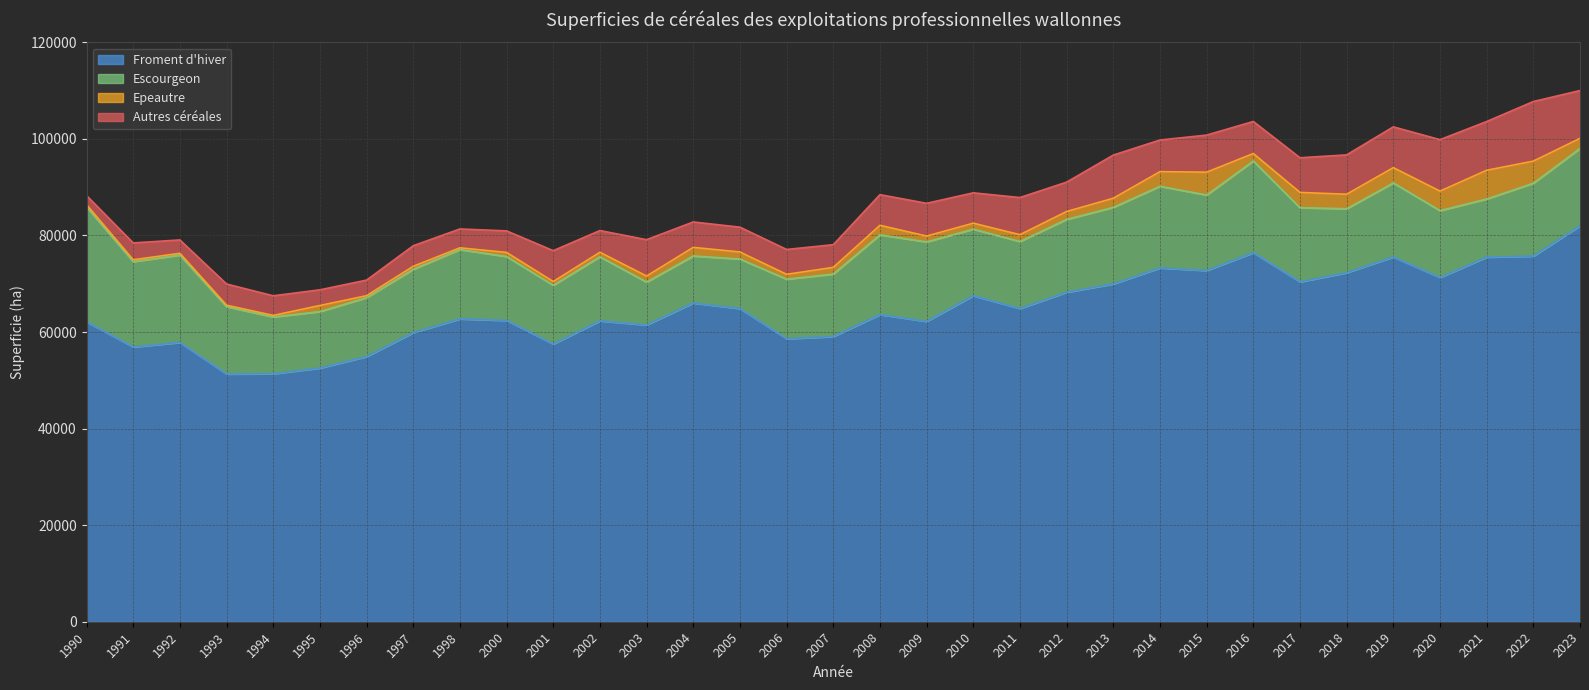

Which series has the largest total across all categories?

Froment d'hiver